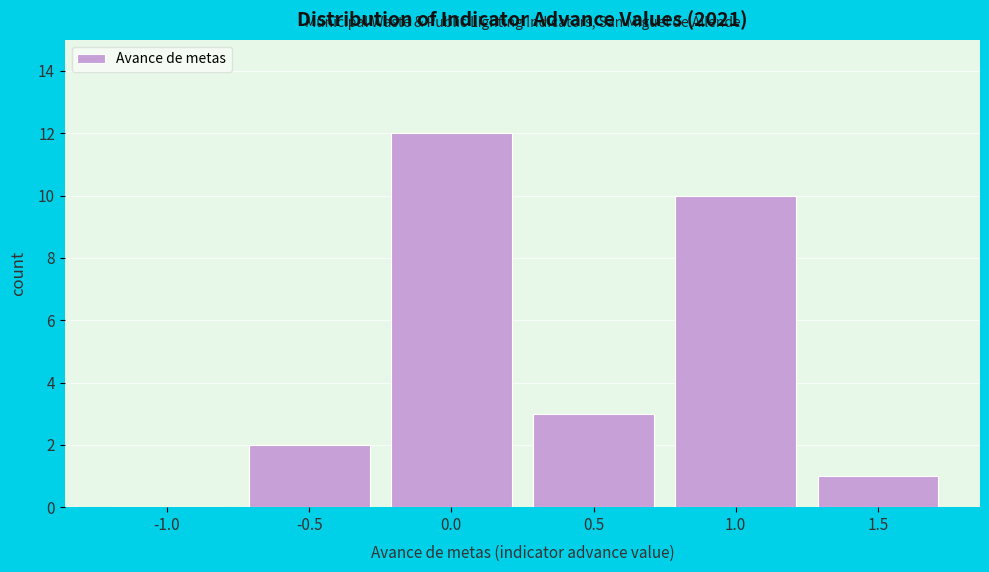

Reading left to right, extract all data points from this chart.

-1.0=0	-0.5=2	0.0=12	0.5=3	1.0=10	1.5=1